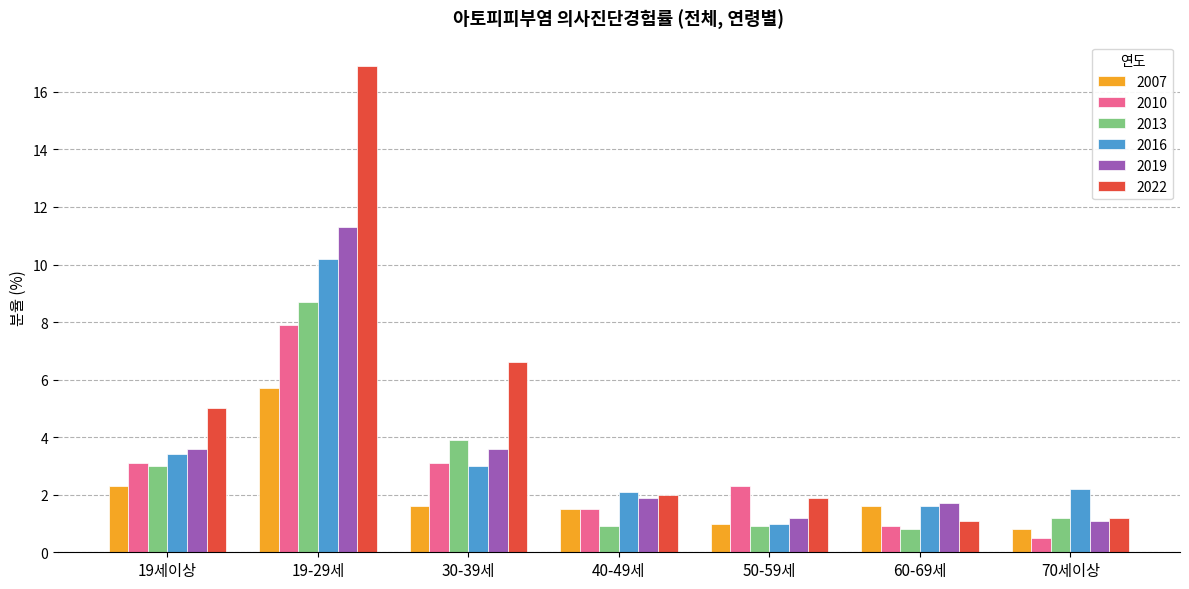

How many values in the 2010 series exceed 2?

4